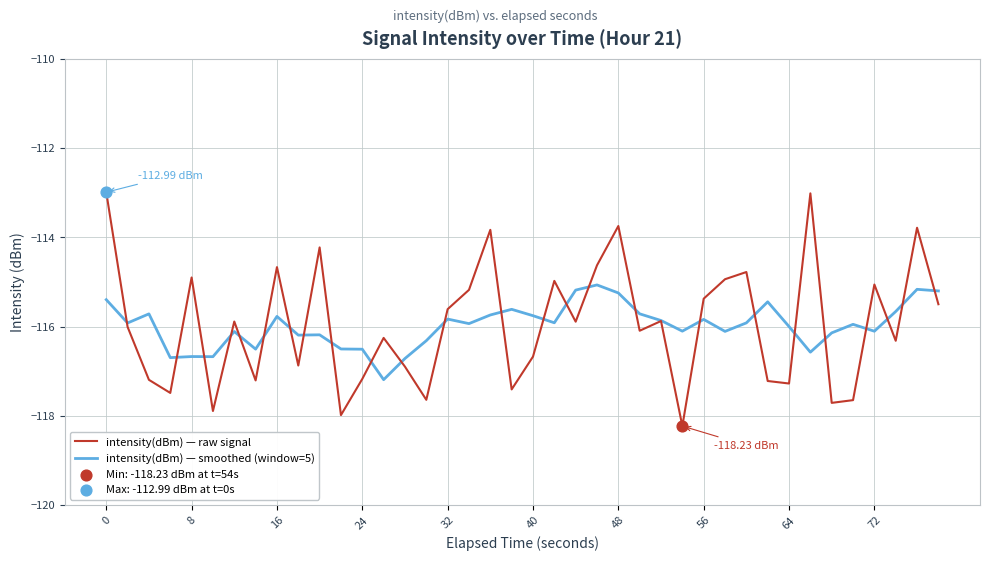

Which series has the widest spread of values?

intensity(dBm) — raw signal